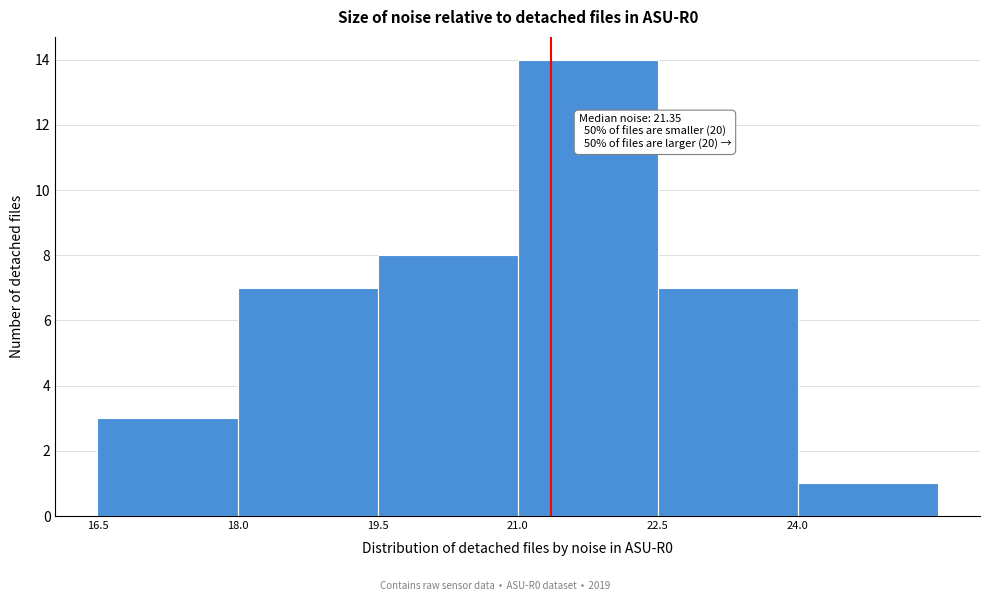

Which range on the x-axis has the tallest bar?

21.0 to 22.5